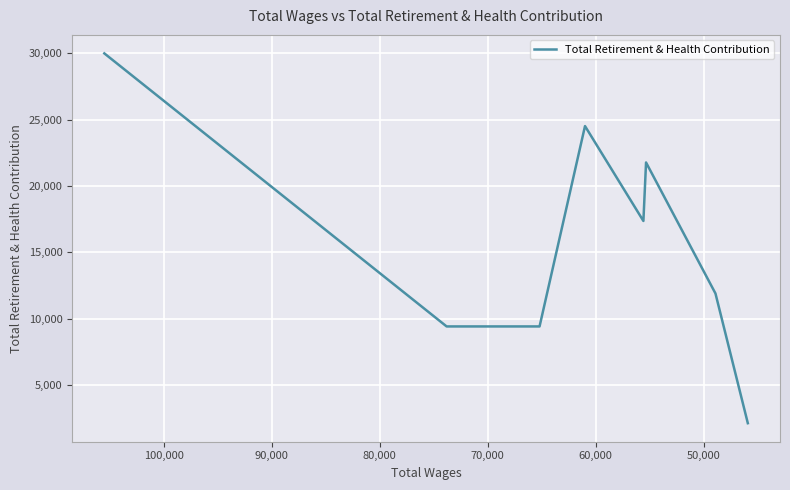

What is the sum of all values?

126421